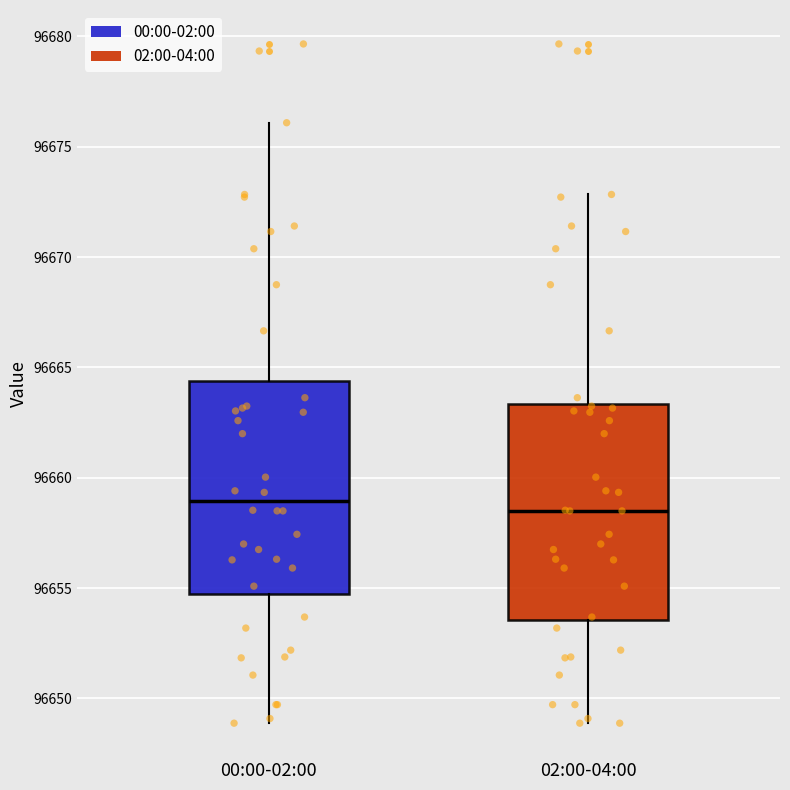

Reading left to right, transcribe this box plot: for each box, give where its median line is, the range the box spans, and where its two whiskers end, as read against the y-axis. The values are not printed on the chart, so give them approximately, as read against the axis.

00:00-02:00: median 96659.0, box 96654.5 to 96664.5, whiskers 96649.0 to 96676.0
02:00-04:00: median 96658.5, box 96653.5 to 96663.5, whiskers 96649.0 to 96673.0